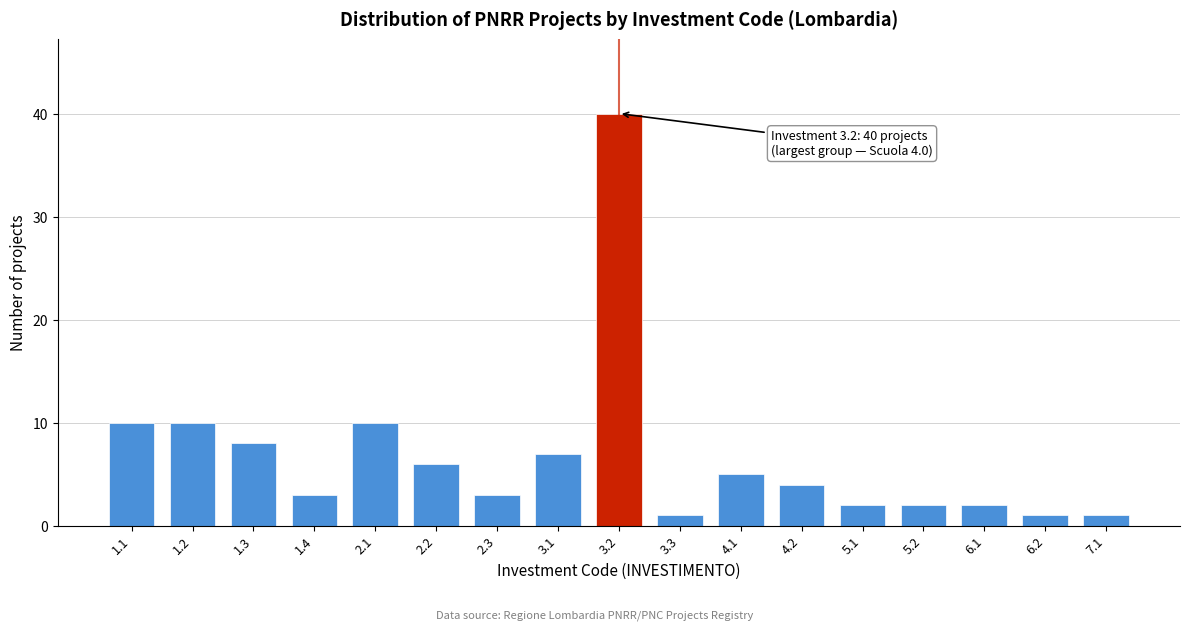

Reading left to right, extract all data points from this chart.

10	10	8	3	10	6	3	7	40	1	5	4	2	2	2	1	1